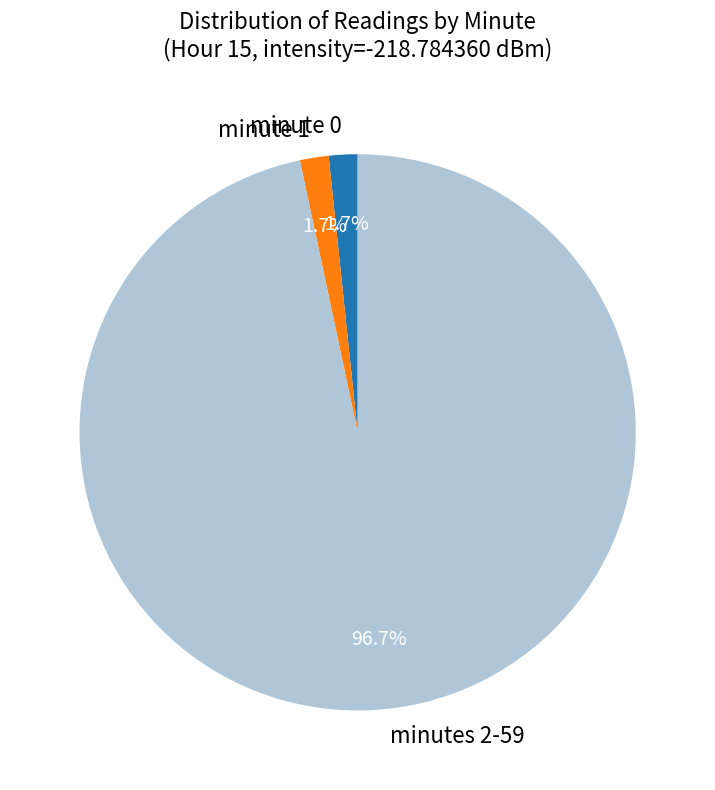

Which has a higher value, minutes 2-59 or minute 0?

minutes 2-59